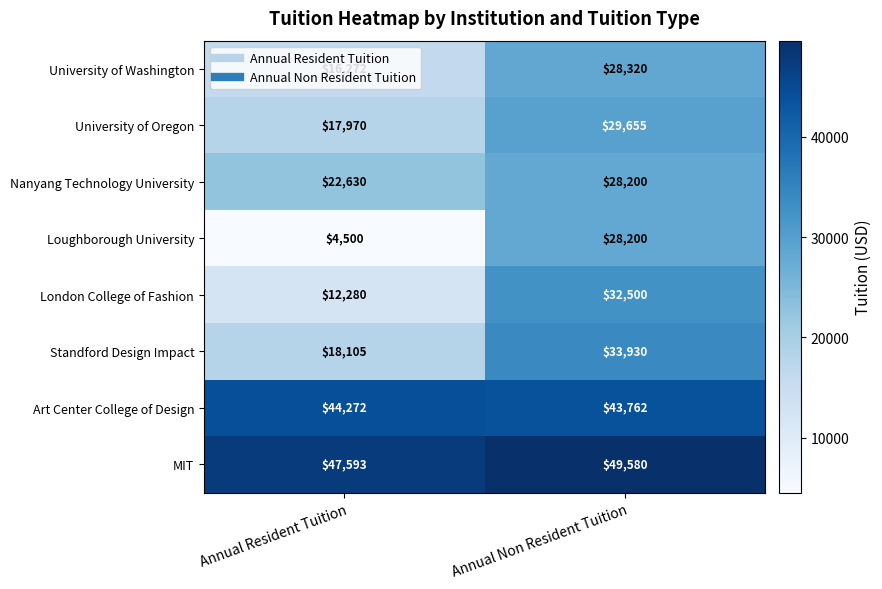

Count the number of data series in this chart.

8